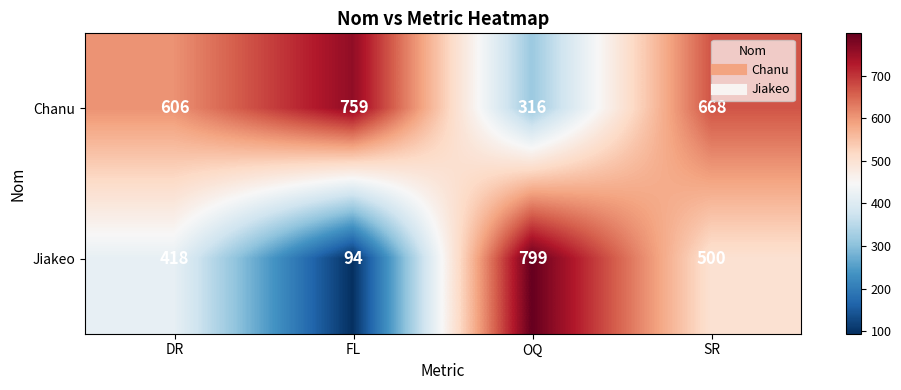

Is it true that Chanu equals 833 at DR?

False